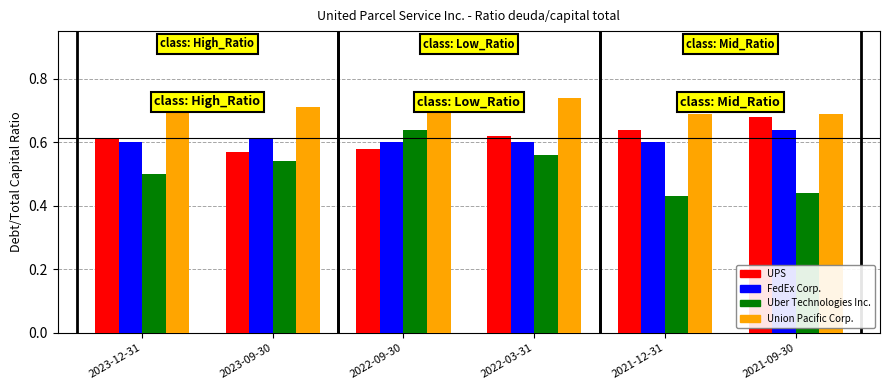

What is the sum of all Union Pacific Corp. values?

4.3